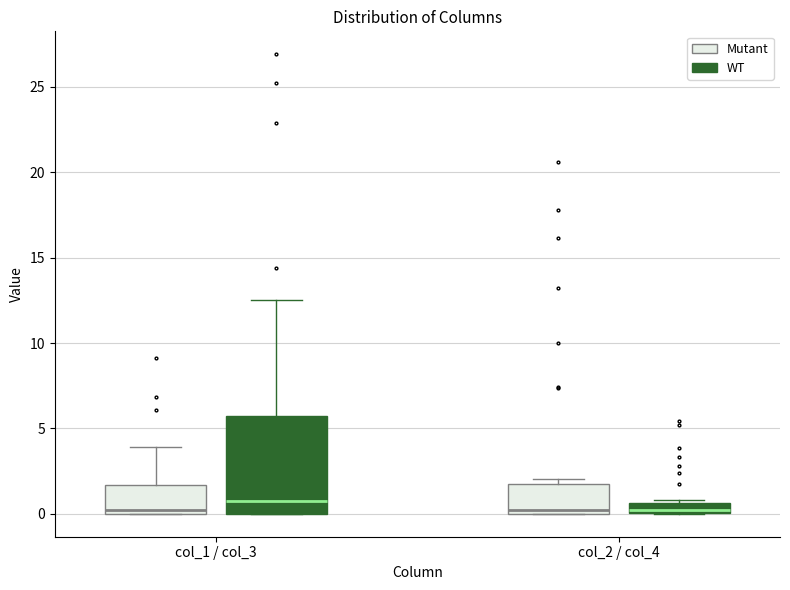

Comparing the boxes themselves (not the whiskers), which one is the tallest?

col_1 / col_3 (WT)